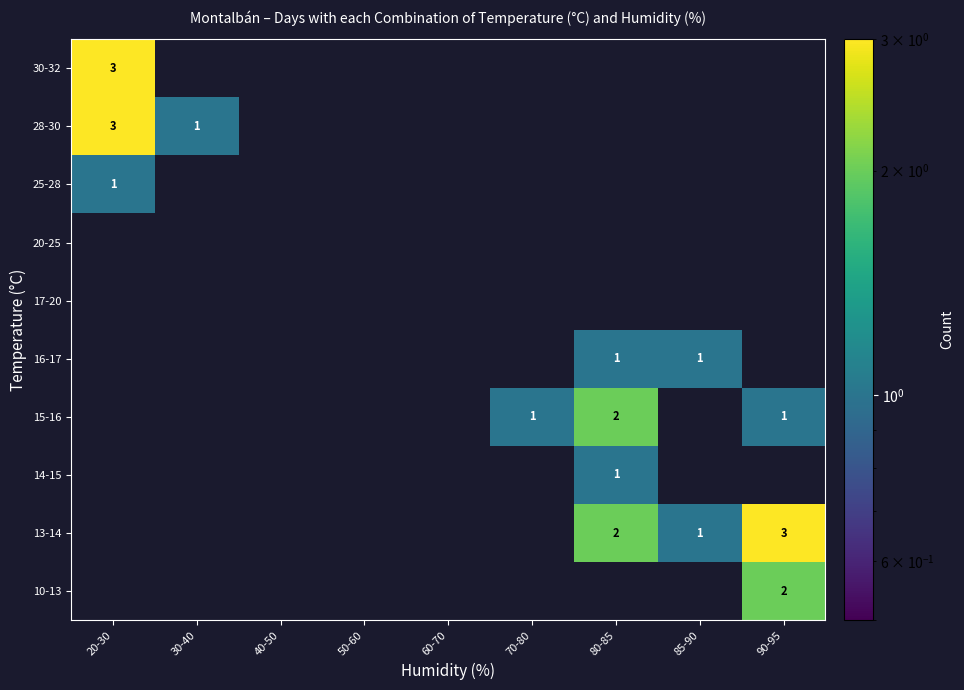

At which category is the sum across all series the highest?

20-30